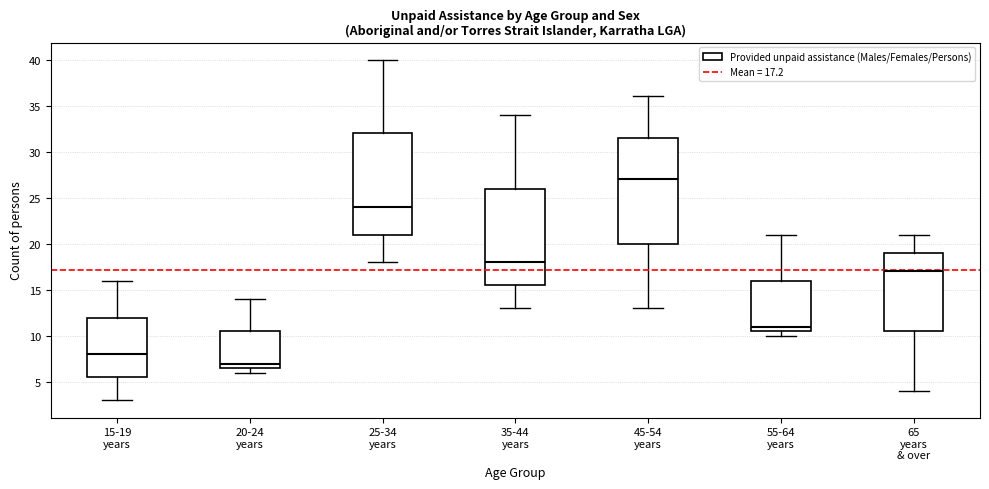

Which box has the highest median line?

45-54 years